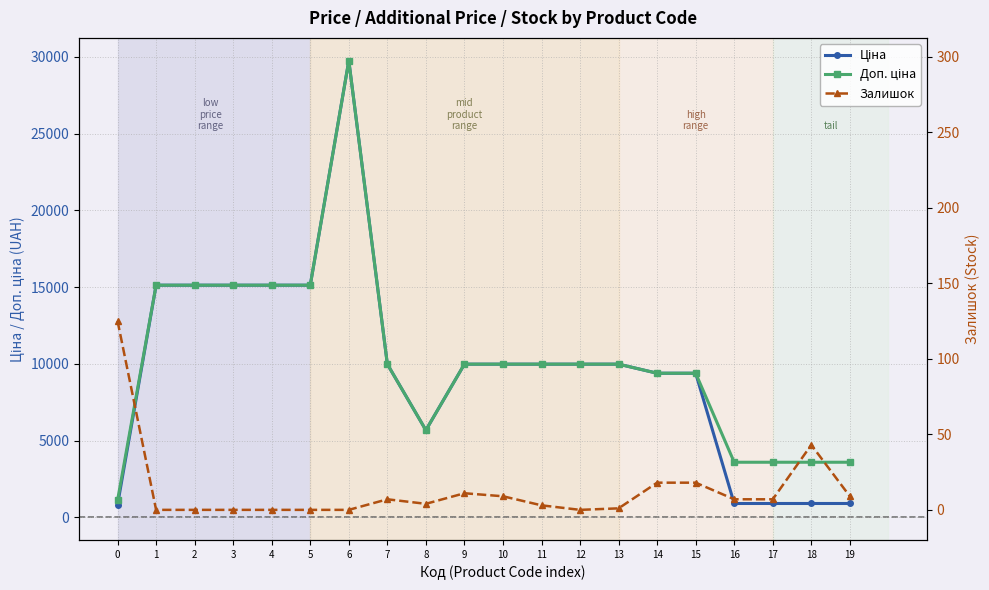

Reading right to left, transcribe all the data shown in this chart.

Ціна: 895.9	895.9	895.9	895.9	9384.0	9384.0	9975.0	9975.0	9975.0	9975.0	9975.0	5673.8	9975.0	29747.2	15120.0	15120.0	15120.0	15120.0	15120.0	818.5
Доп. ціна: 3583.6	3583.6	3583.6	3583.6	9384.0	9384.0	9975.0	9975.0	9975.0	9975.0	9975.0	5673.8	9975.0	29747.2	15120.0	15120.0	15120.0	15120.0	15120.0	1109.2
Залишок: 9.0	43.0	7.0	7.0	18.0	18.0	1.0	0.0	3.0	9.0	11.0	4.0	7.0	0.0	0.0	0.0	0.0	0.0	0.0	125.0